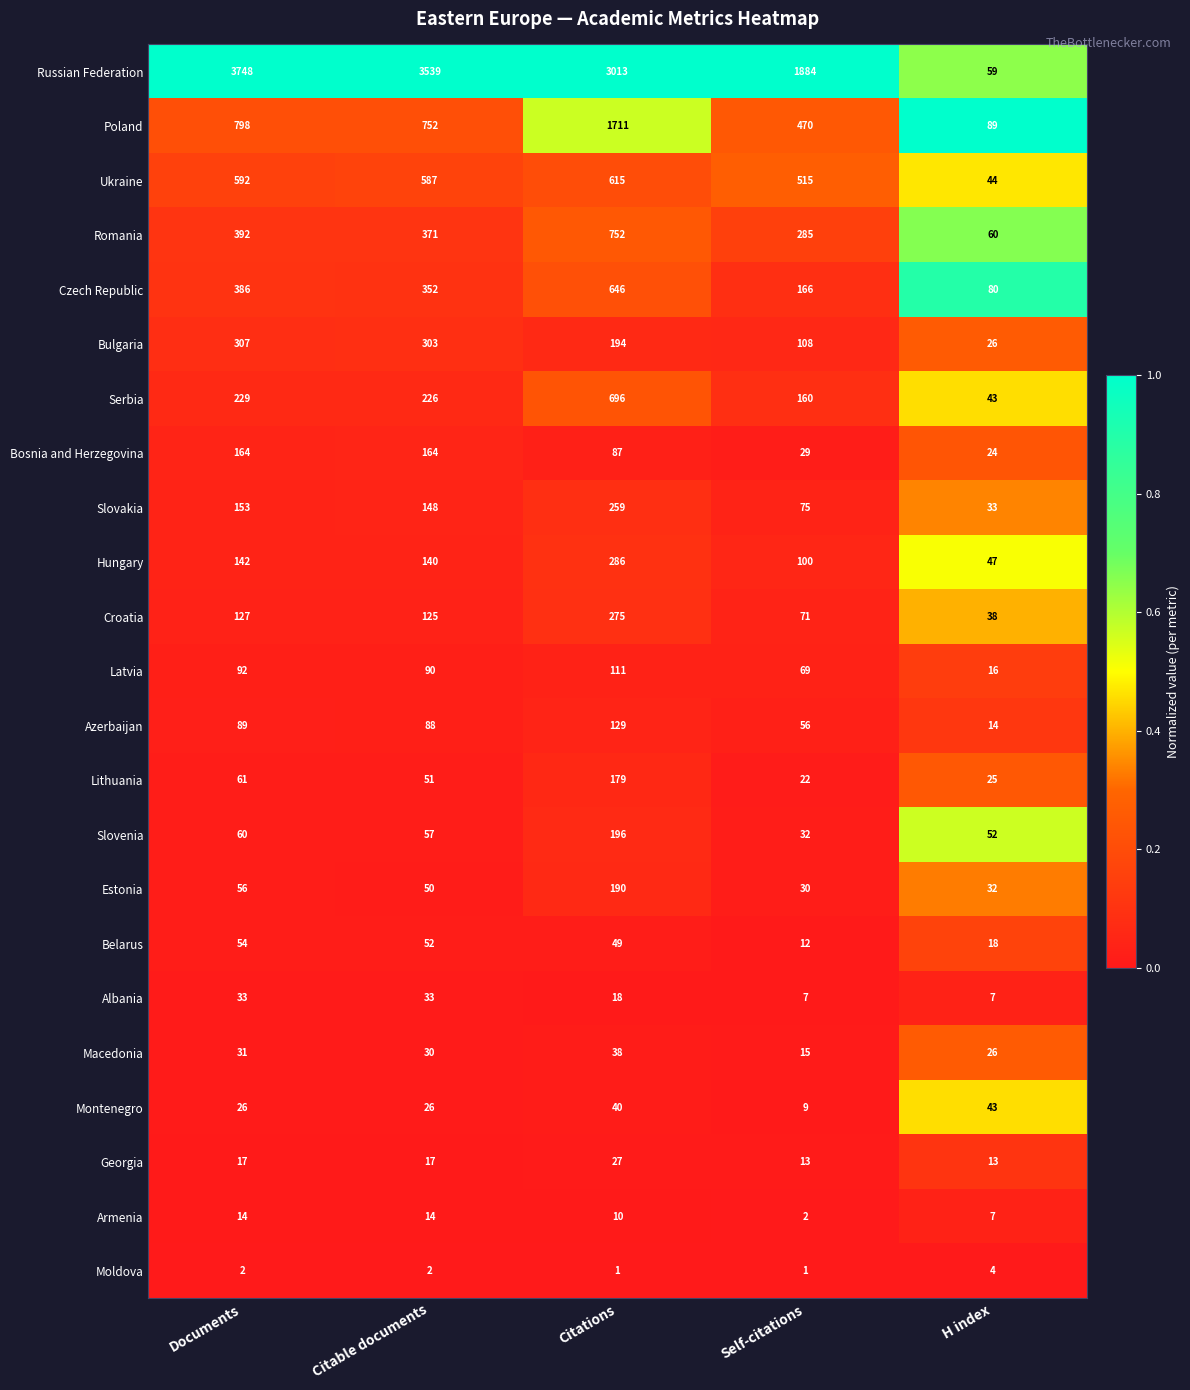

What is the sum of the Estonia values at Citations and Citable documents?

240